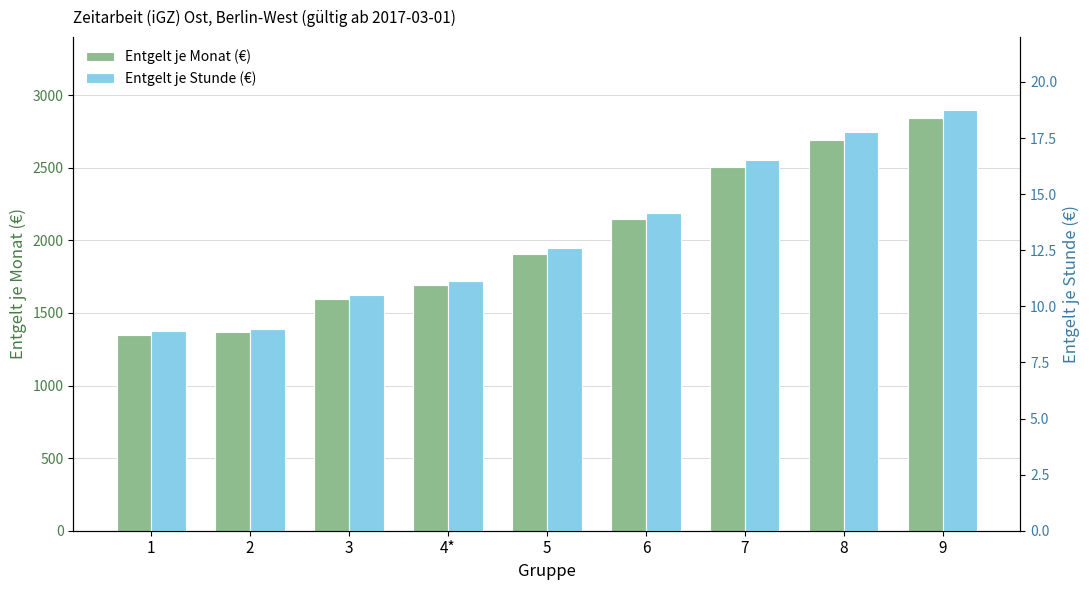

Is the value of Entgelt je Monat (€) at 8 greater than the value of Entgelt je Stunde (€) at 8?

Yes